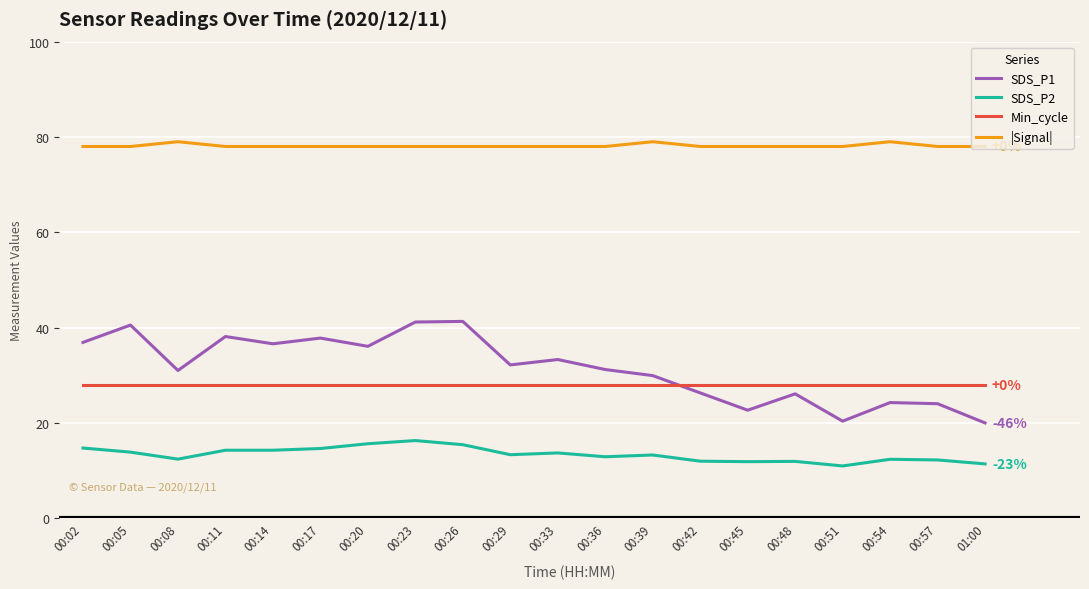

What is the average value of the |Signal| series?

78.2